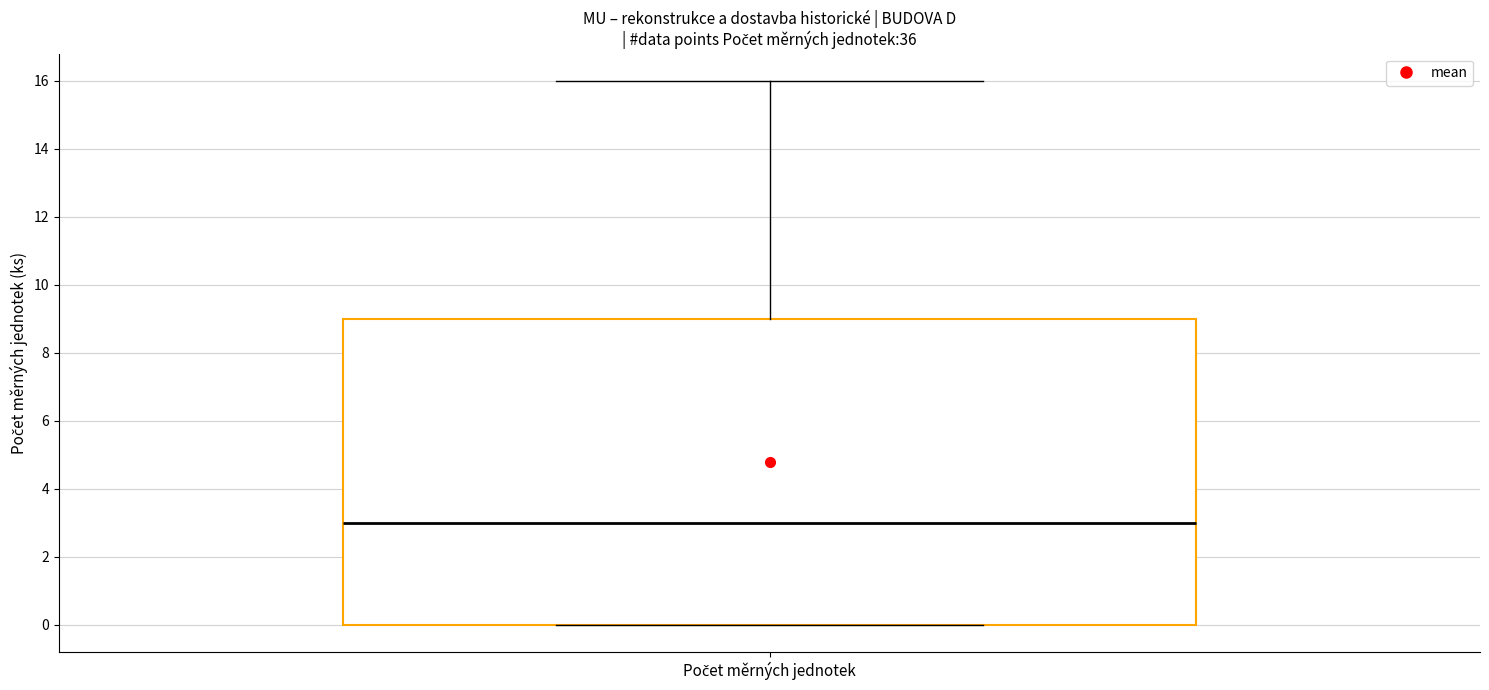

Read this box plot against the y-axis: the position of the median line, the range covered by the box, and the ends of both whiskers. The values are not printed on the chart, so give them approximately, as read against the axis.

median 3, box 0 to 9, whiskers 0 to 16